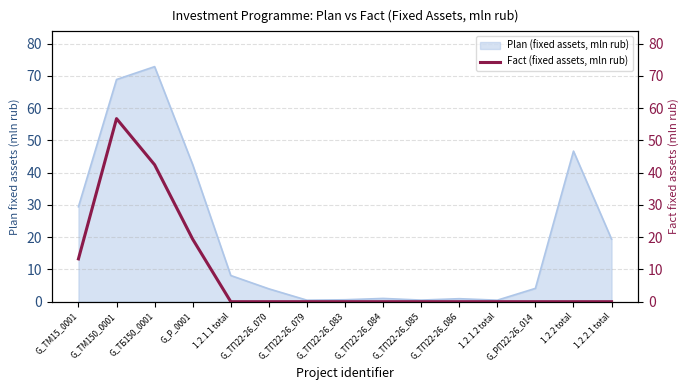

True or false: Plan (fixed assets, mln rub) has a value of 4.1 at G_РП22-26_014.

True